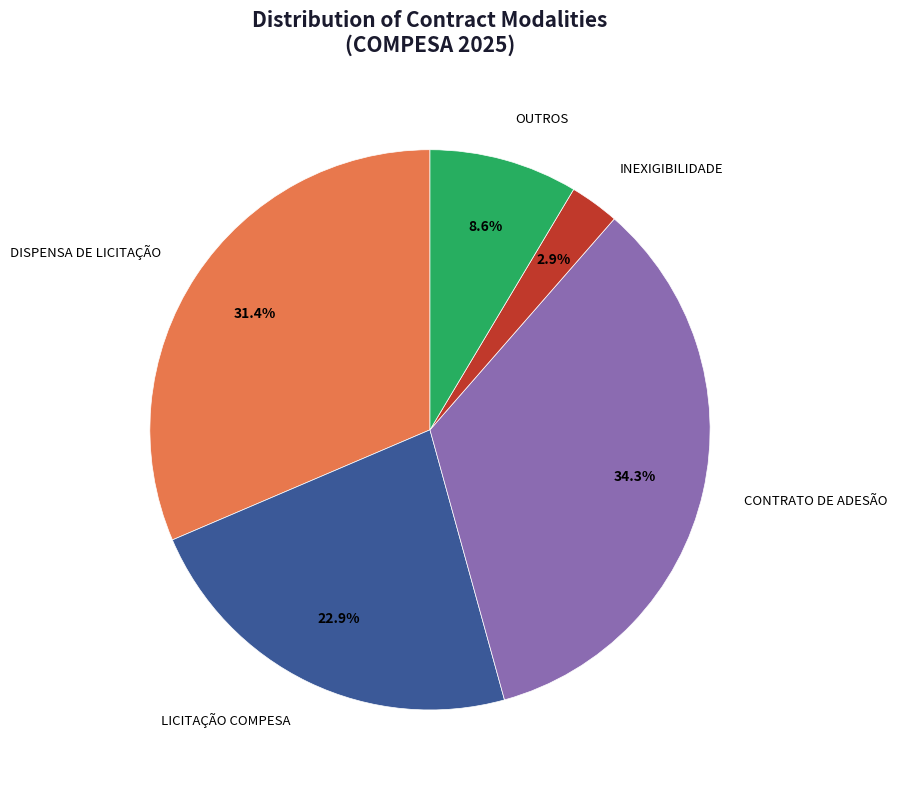

Is there any slice that represents more than half of the pie?

No